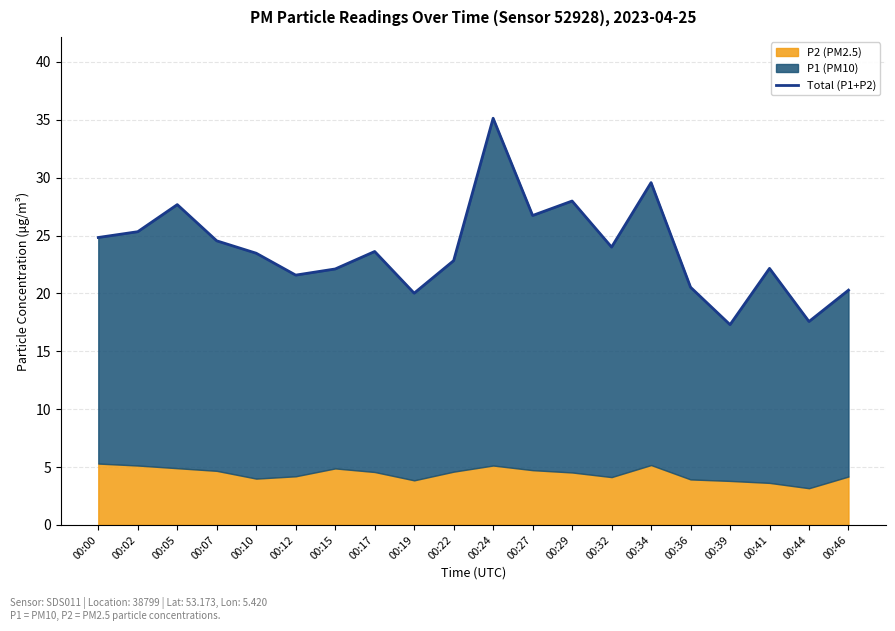

True or false: the data shows 44.5 at 00:00.

False